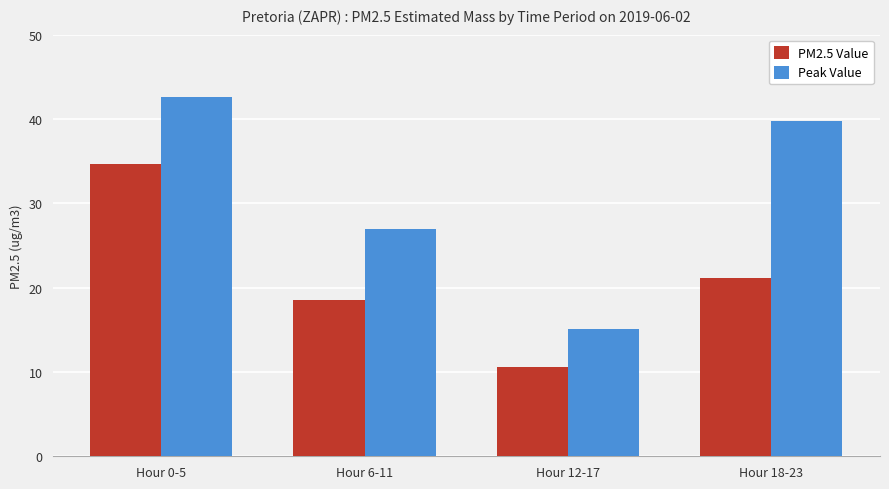

Reading right to left, extract all data points from this chart.

PM2.5 Value: 21.2	10.6	18.5	34.7
Peak Value: 39.7	15.1	26.9	42.6